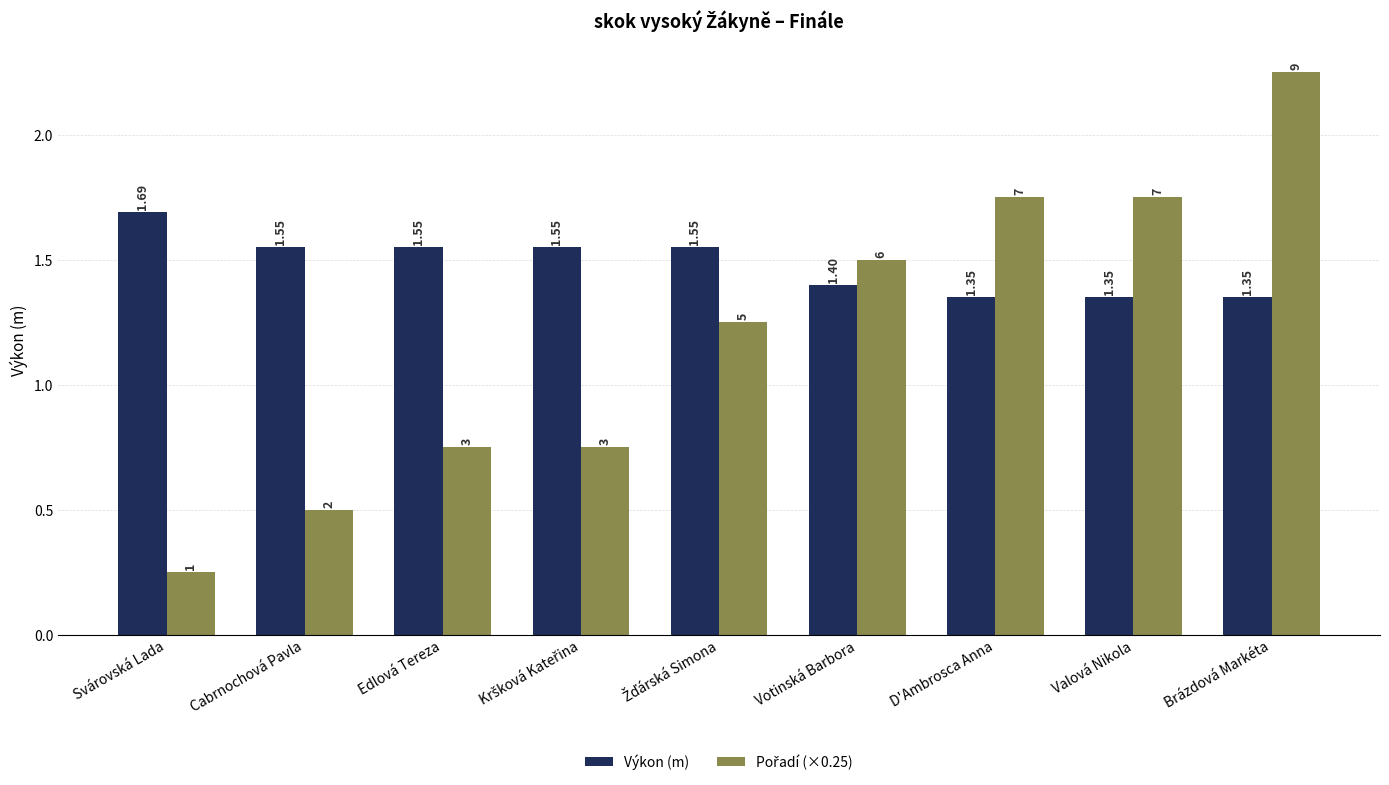

How many bars are there in total?

18